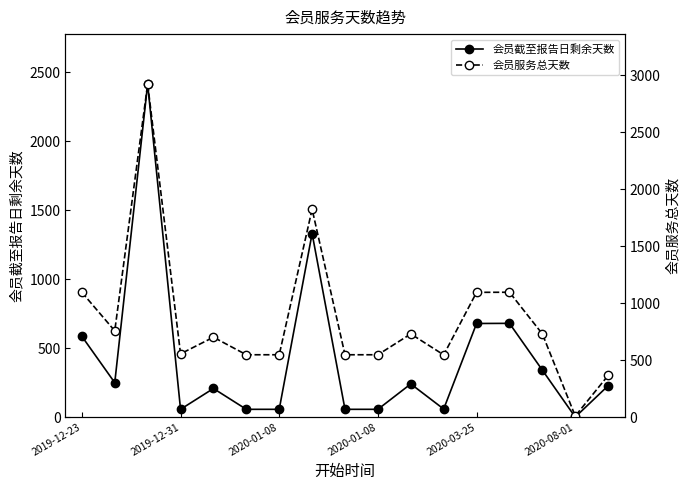

Rank the series at 2020-01-08 from lowest to highest value.

会员截至报告日剩余天数, 会员服务总天数